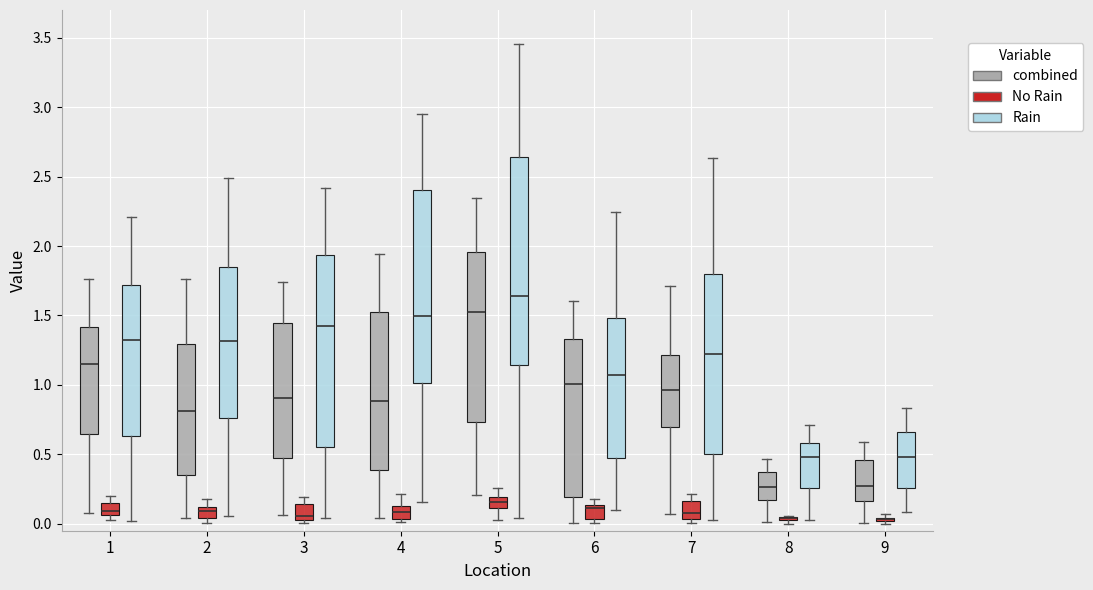

Which box is the tallest, from its lower edge to its upper edge?

5 (Rain)